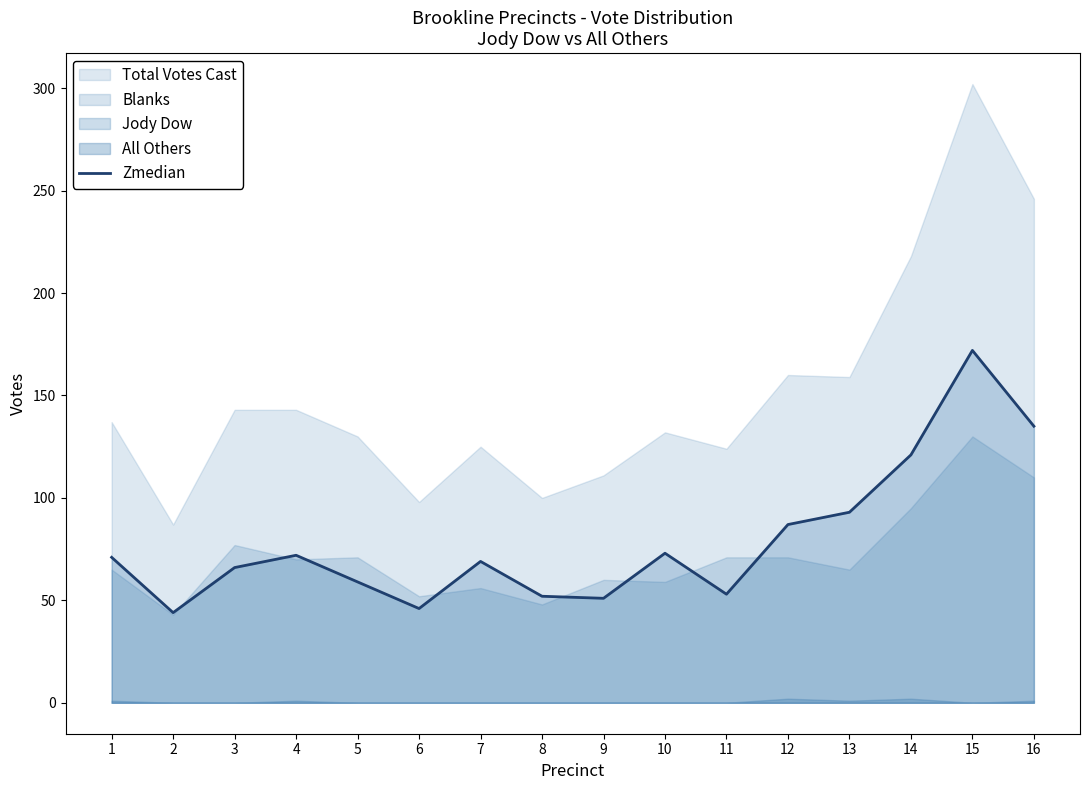

Reading left to right, list all the values displayed in this chart.

1=71	2=44	3=66	4=72	5=59	6=46	7=69	8=52	9=51	10=73	11=53	12=87	13=93	14=121	15=172	16=135